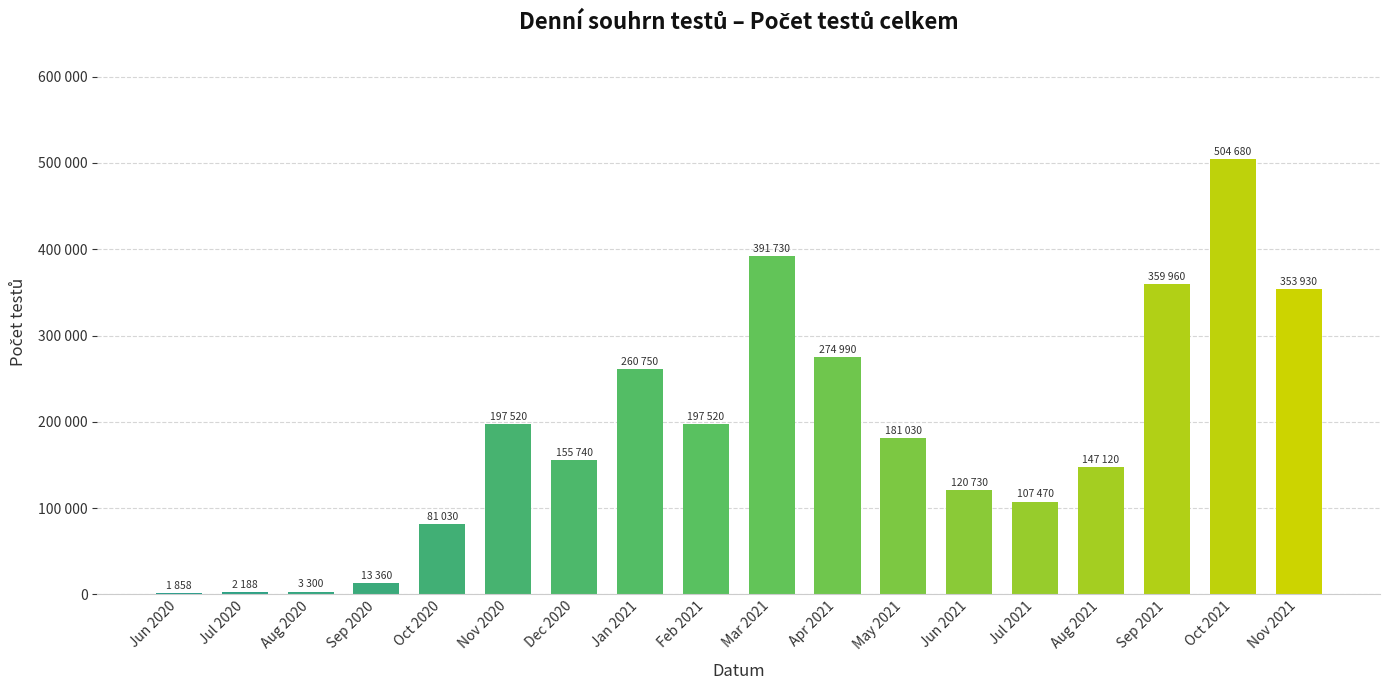

Are the bars horizontal?

No